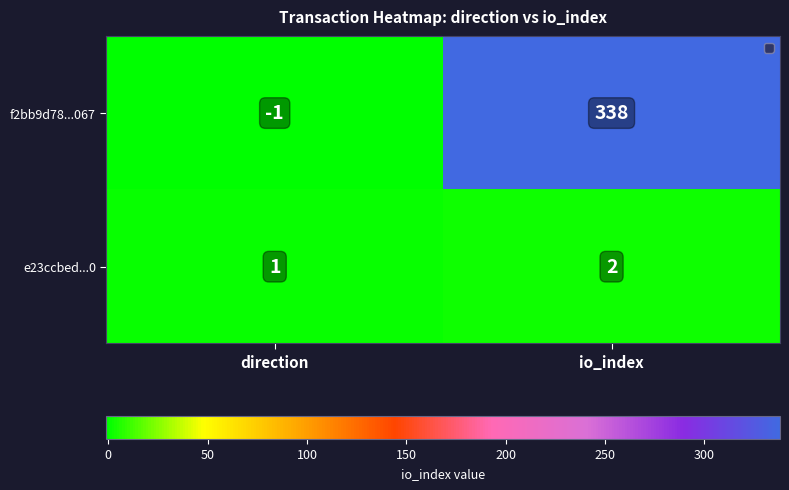

True or false: f2bb9d78...067 has a value of 148 at io_index.

False